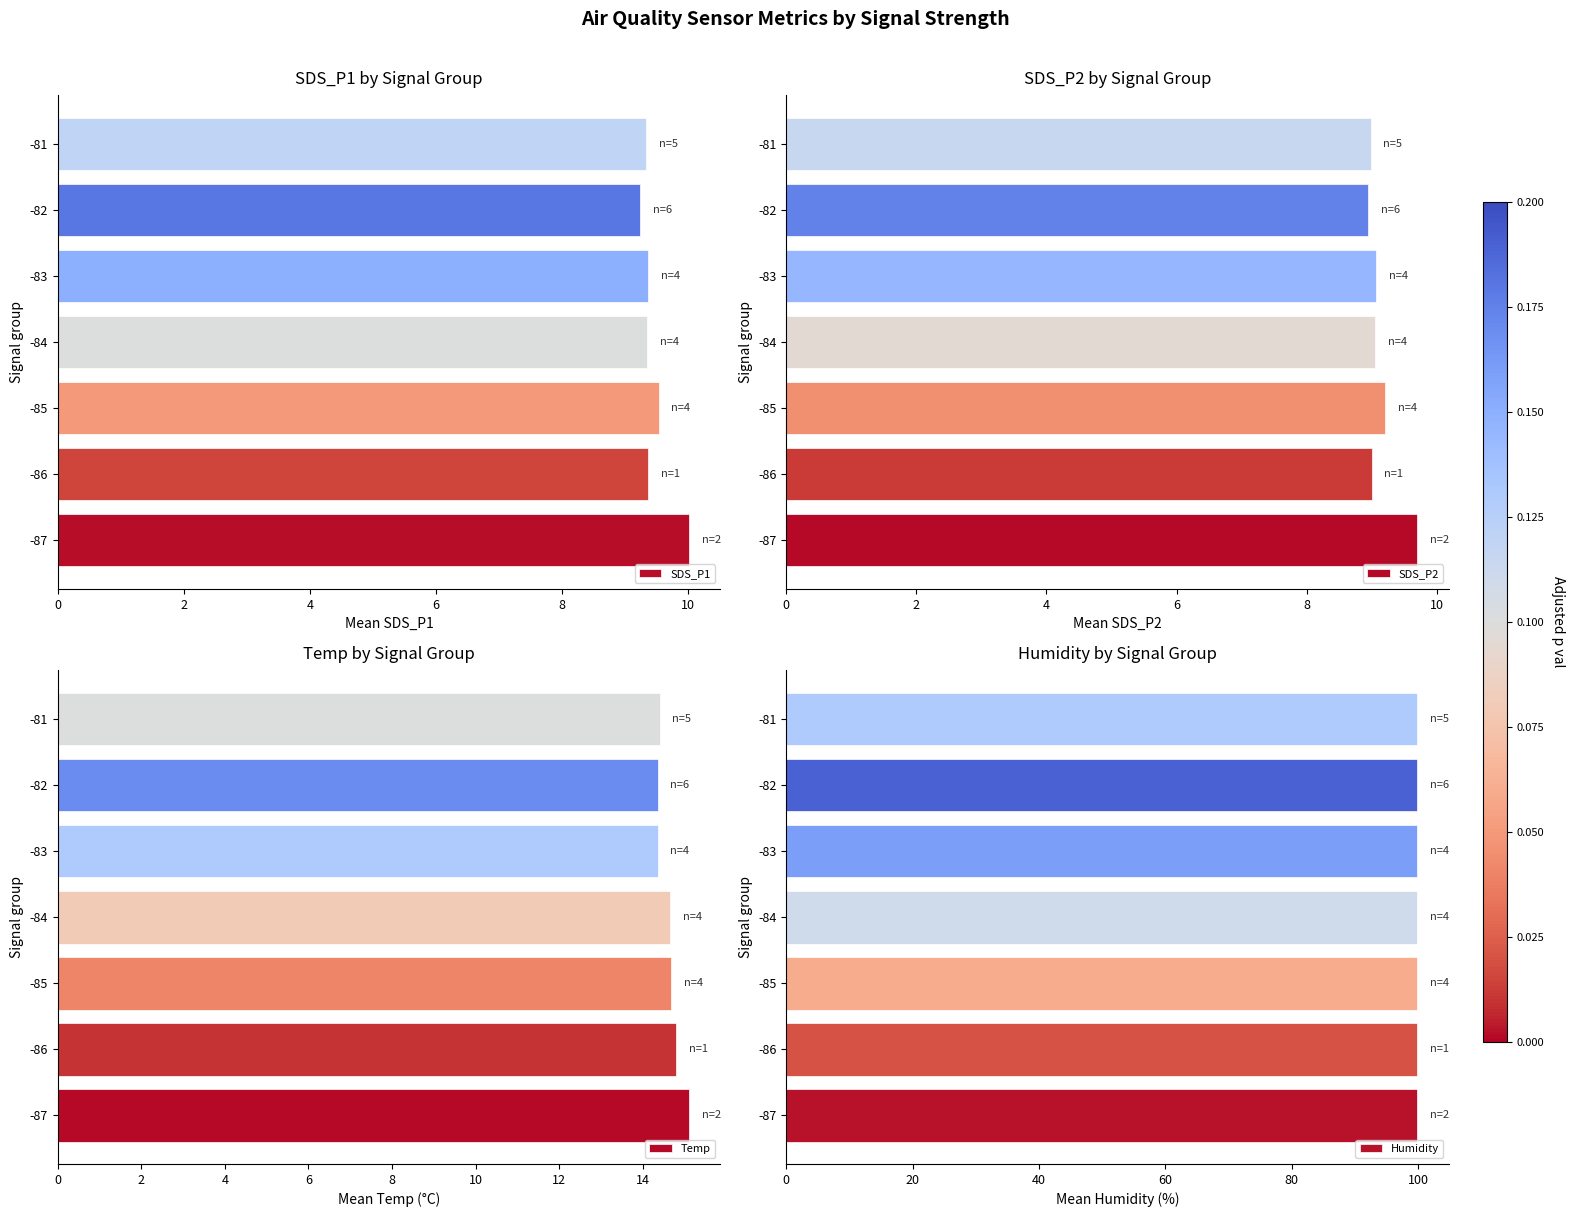

Count the Temp values in the range 14 to 15.

6